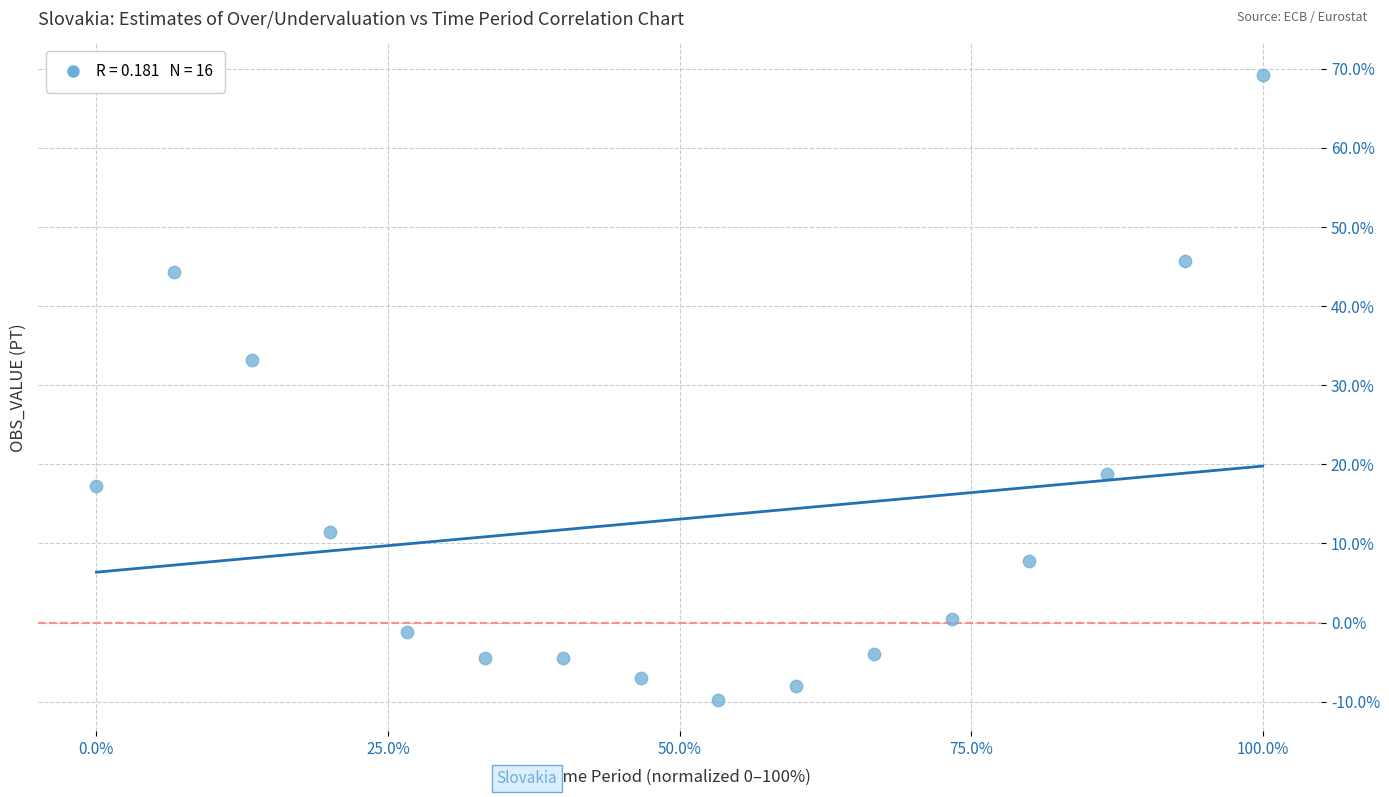

What is the range of X values (max minus min)?

100.0